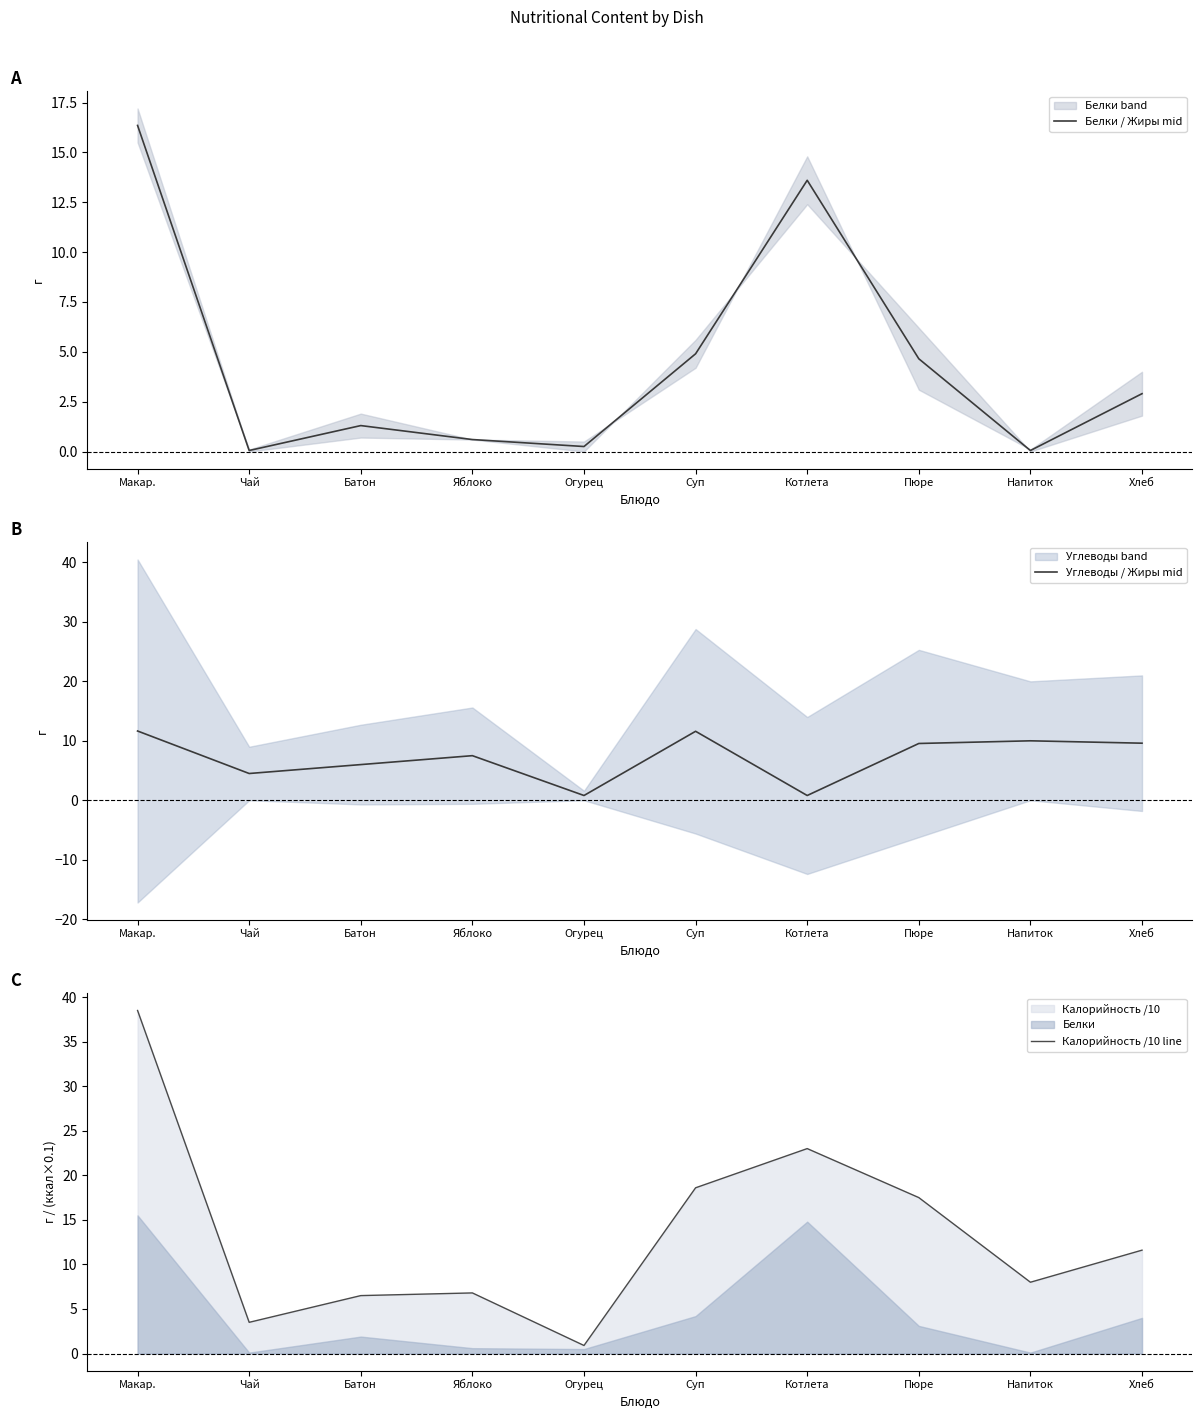

List the labels in order of Углеводы / Жиры mid value, smallest first.

Котлета, Огурец, Чай, Батон, Яблоко, Пюре, Хлеб, Напиток, Суп, Макар.